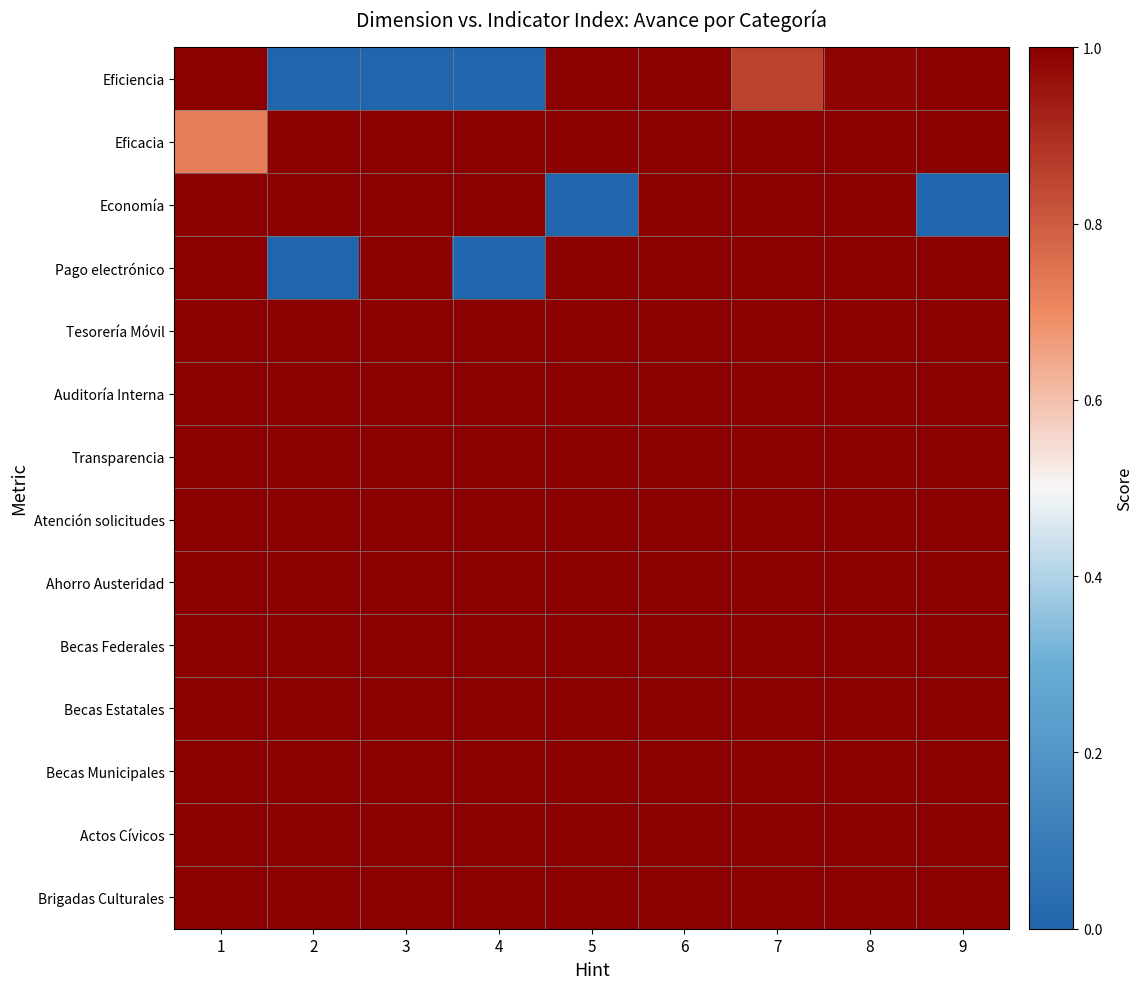

Which has a higher value, 6 or 7?

6